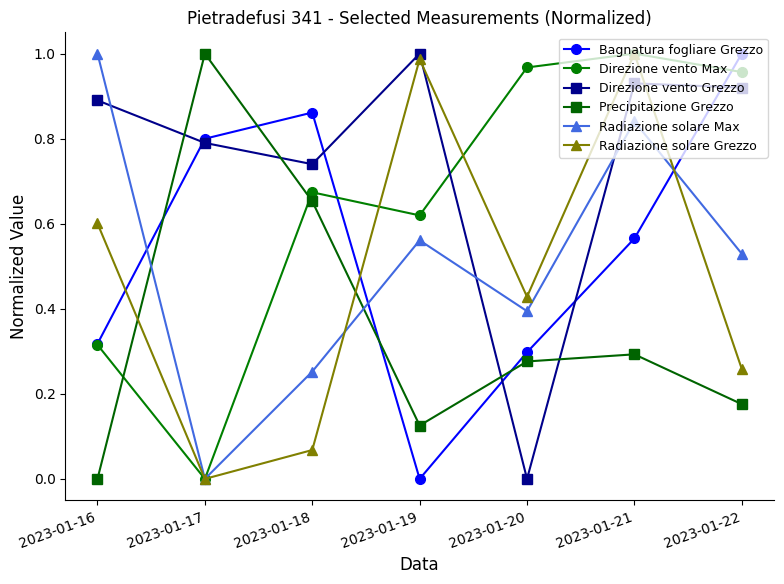

Which series has the largest total across all categories?

Direzione vento Grezzo